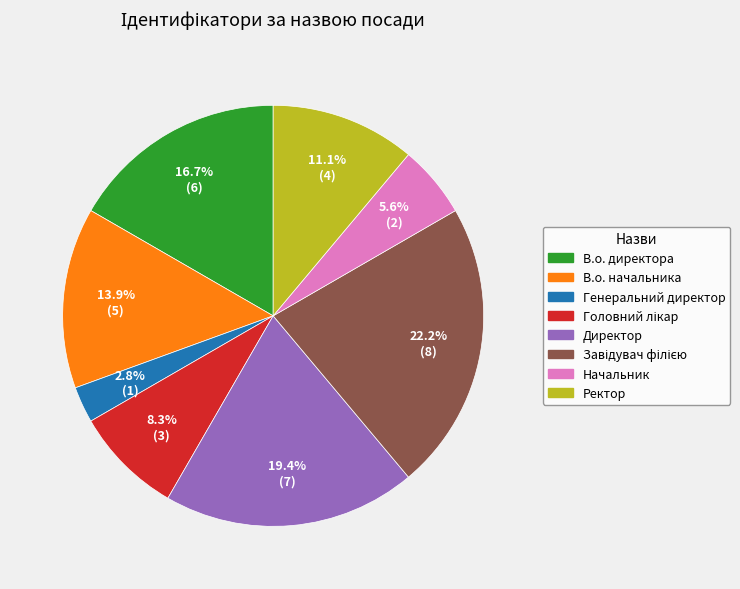

The В.о. начальника slice represents 14% of the pie. True or false?

True